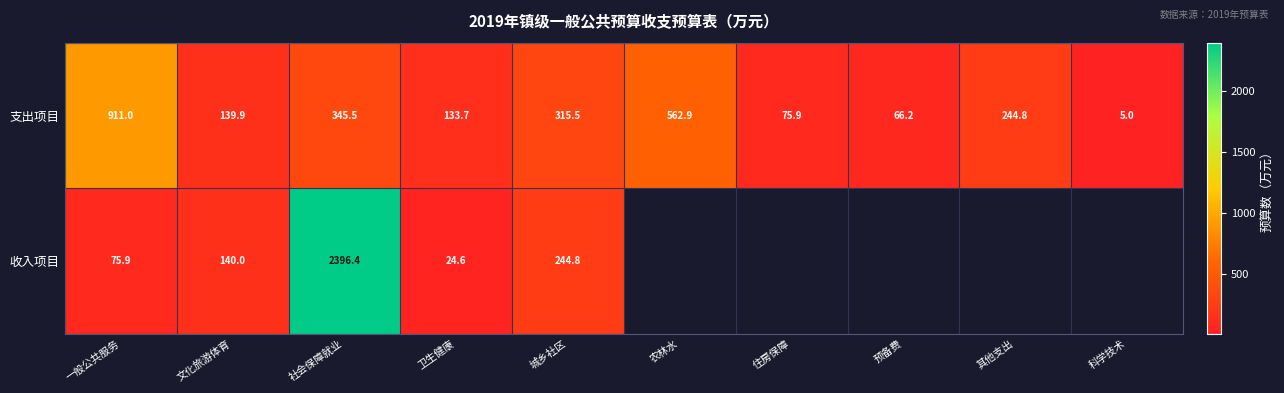

At which label is 支出项目 closest to 458?

农林水